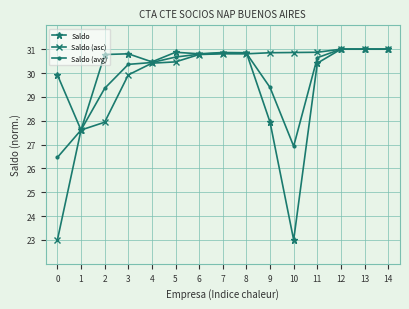

Where does the Saldo (avg) series first go above 30?

3